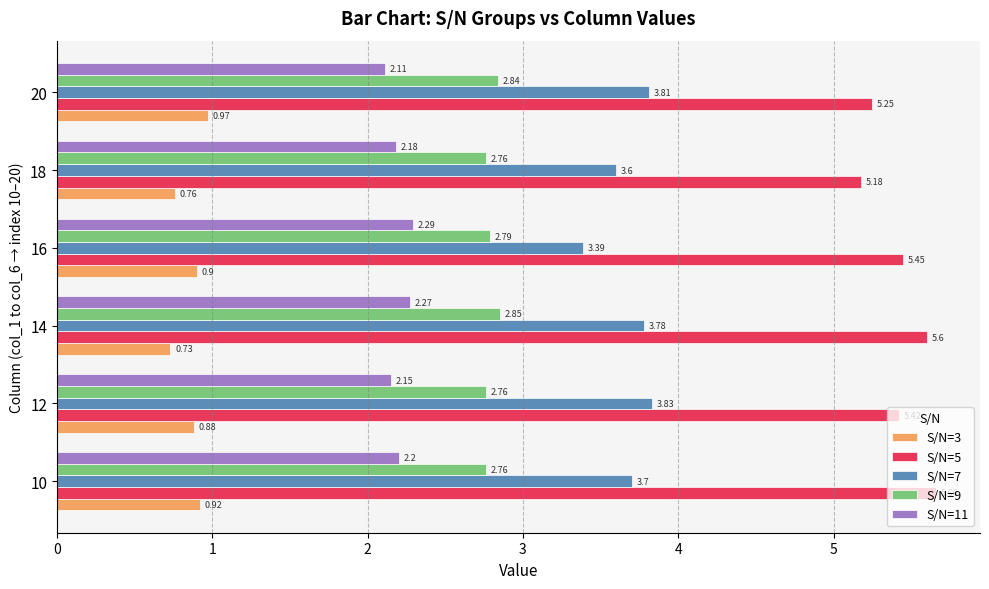

What is the sum of all S/N=9 values?

16.8